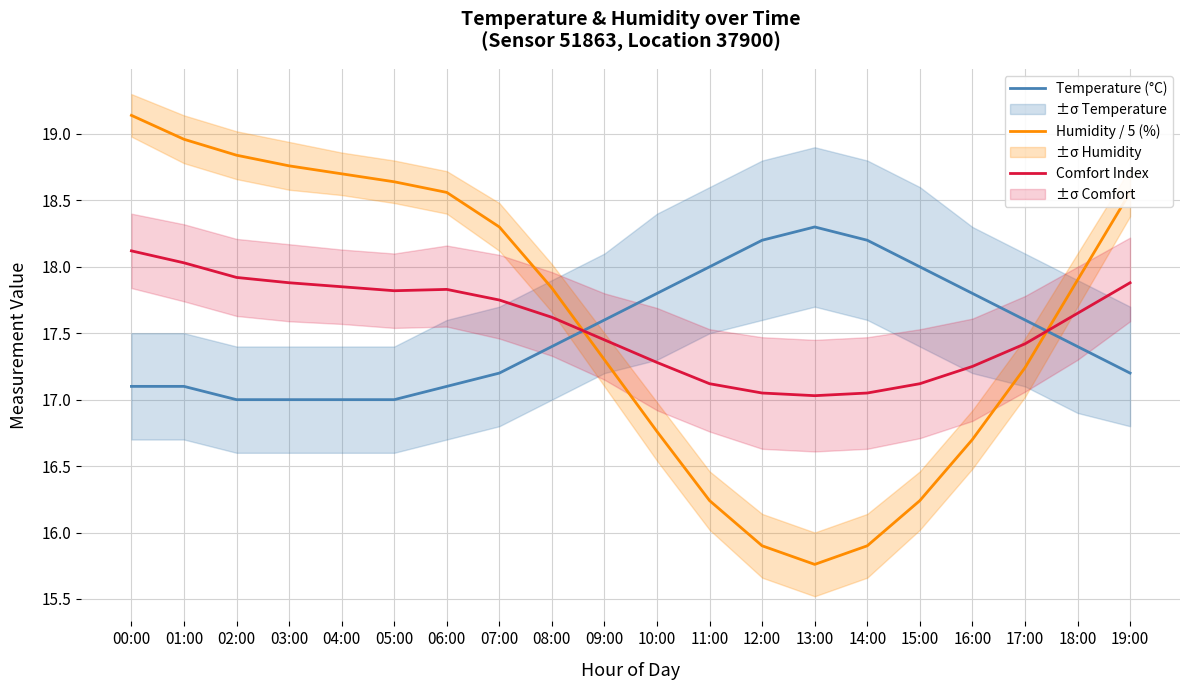

What is the lowest value of the Humidity / 5 (%) series?

15.8